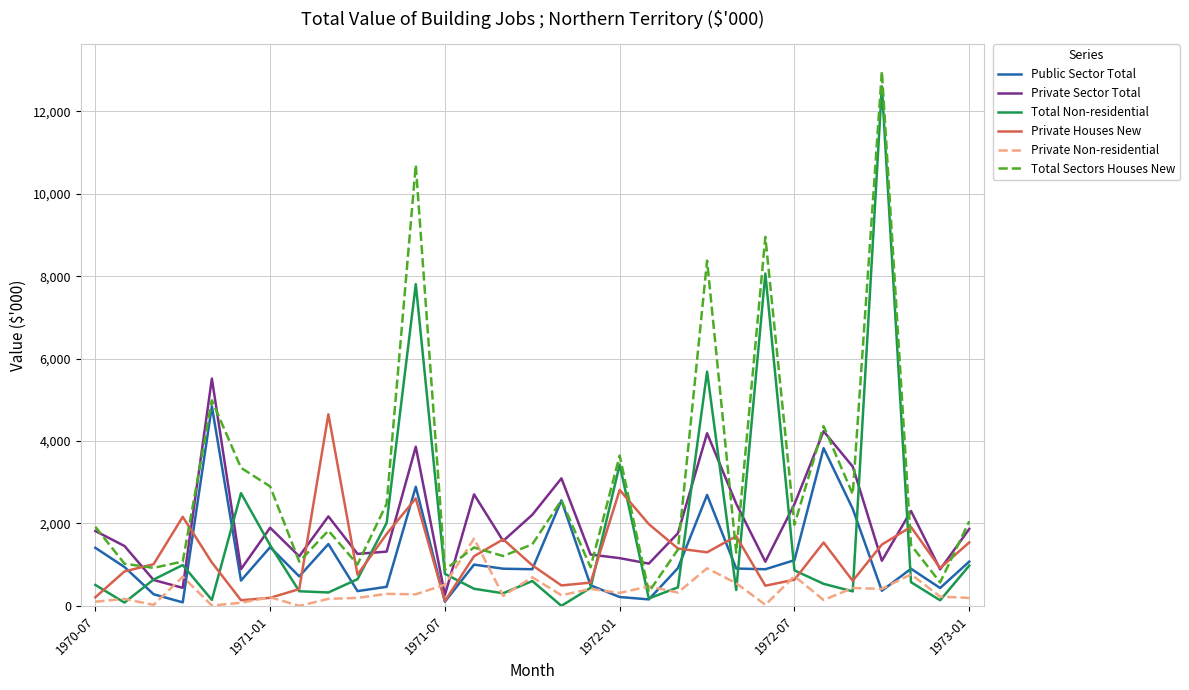

What is the maximum value for Private Sector Total?

5516